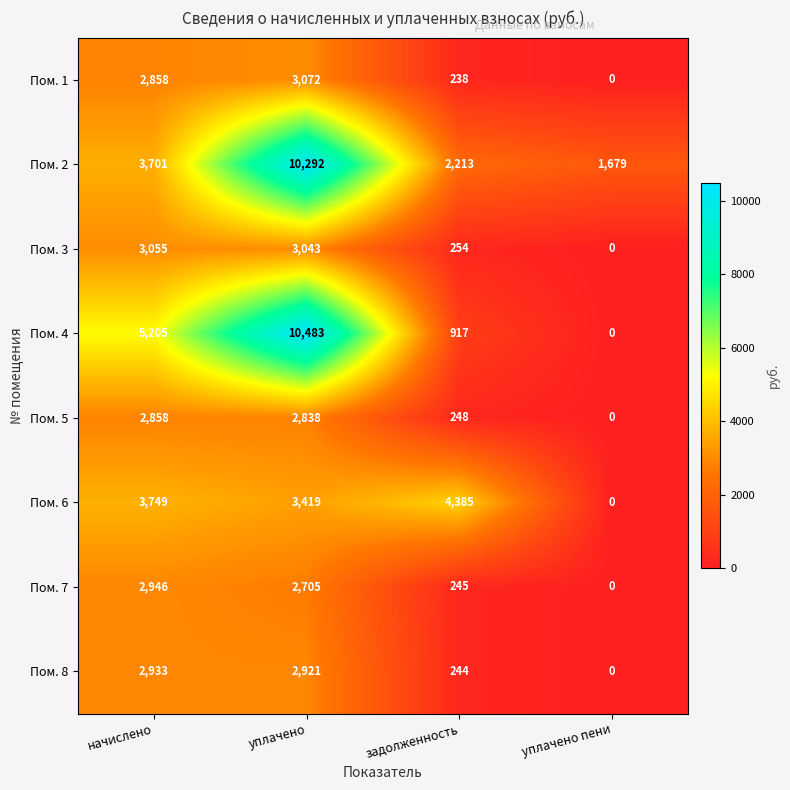

What is the greatest value displayed?

10483